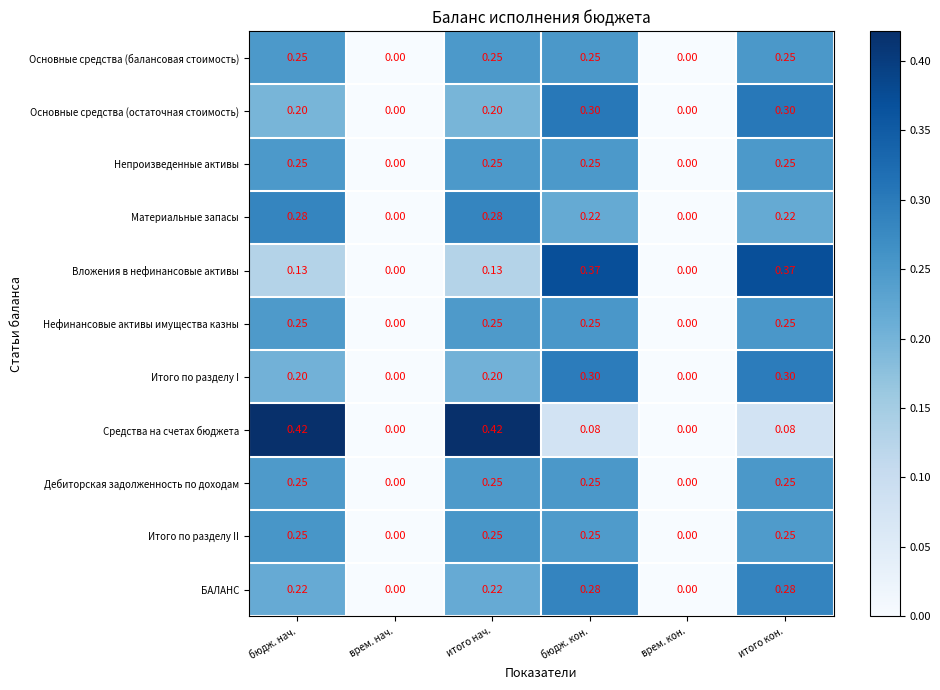

Is the value of Вложения в нефинансовые активы at бюдж. кон. greater than the value of Материальные запасы at бюдж. нач.?

Yes